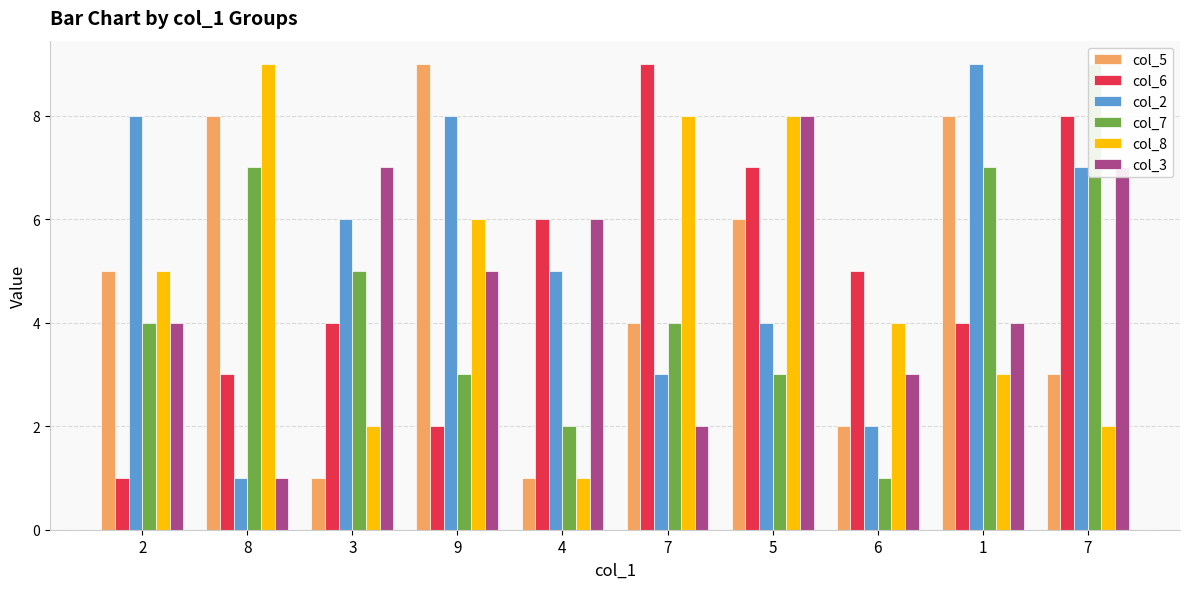

What is the average value of the col_7 series?

4